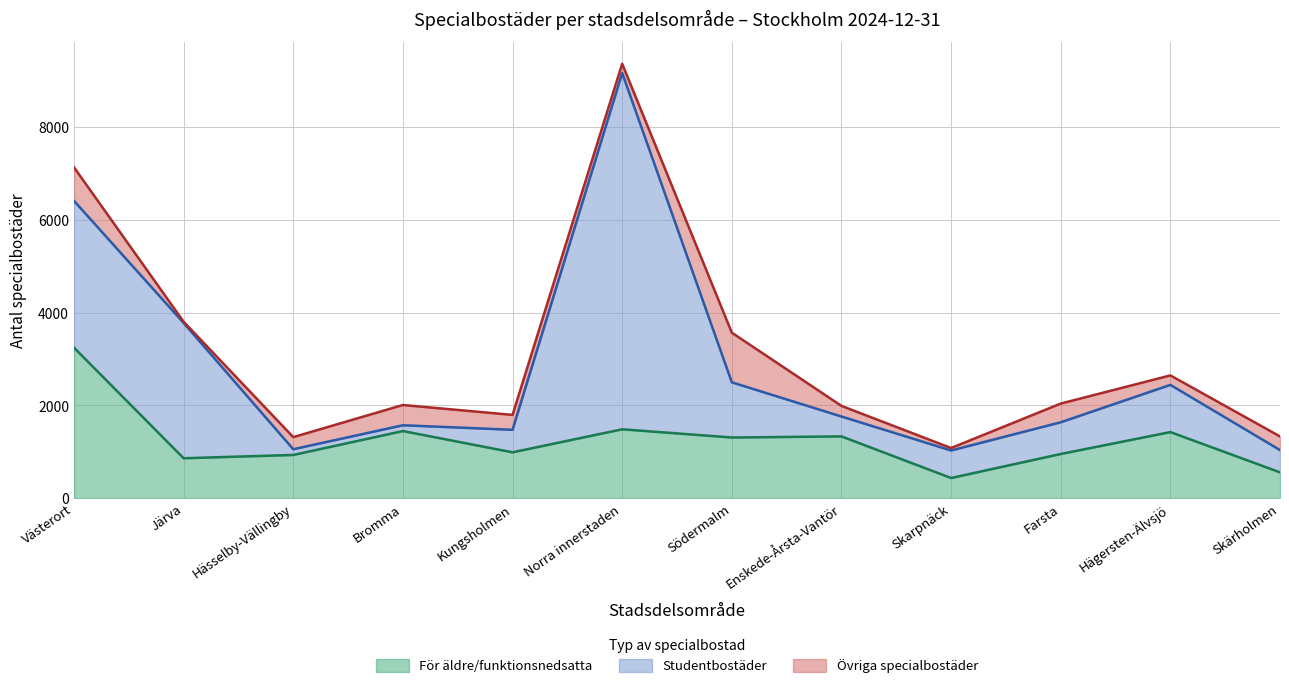

What is the label of the 9th point from the right?

Bromma